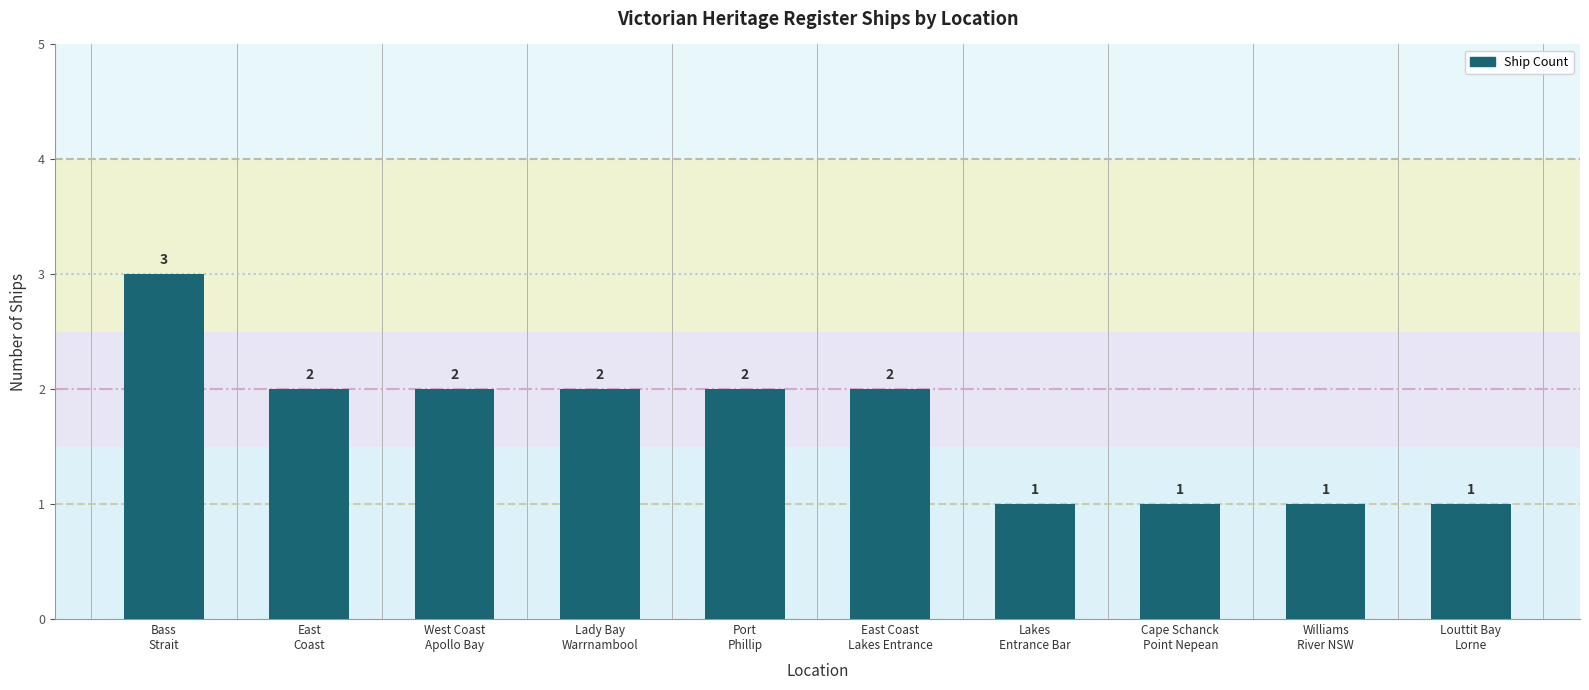

True or false: the data shows 1 at Lakes
Entrance Bar.

True